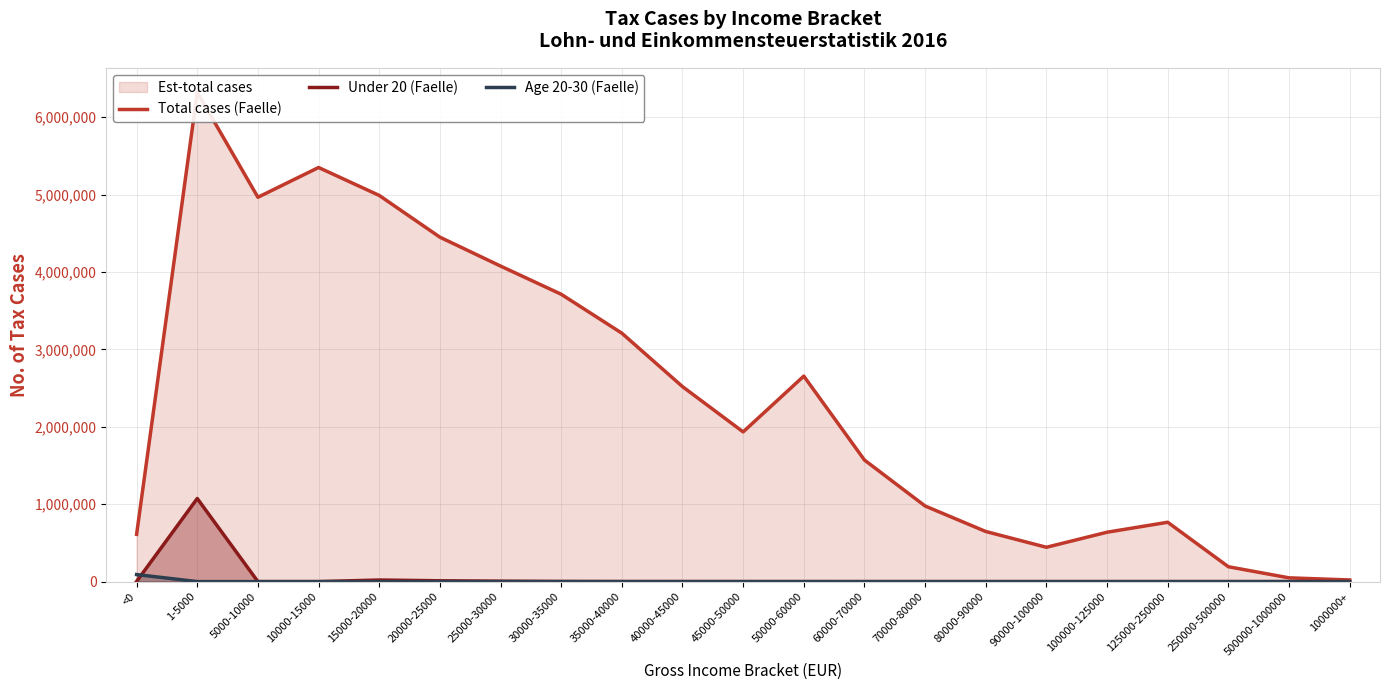

Reading left to right, list all the values displayed in this chart.

Total cases (Faelle): 611178	6322783	4966405	5351107	4990241	4450918	4077585	3713187	3210317	2519844	1934480	2655473	1571084	977013	647534	443710	638176	766839	192166	48581	21387
Under 20 (Faelle): 2501	1073850	0	0	20406	10702	5545	2030	933	555	299	247	141	93	70	56	119	217	145	127	104
Age 20-30 (Faelle): 91005	0	0	0	0	0	0	0	0	0	0	0	0	0	0	0	0	0	0	0	0